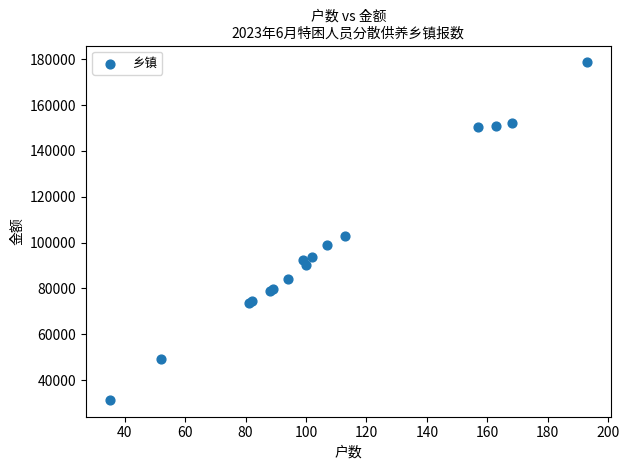

What Y value in the scatter plot is closest to 104976?

103040